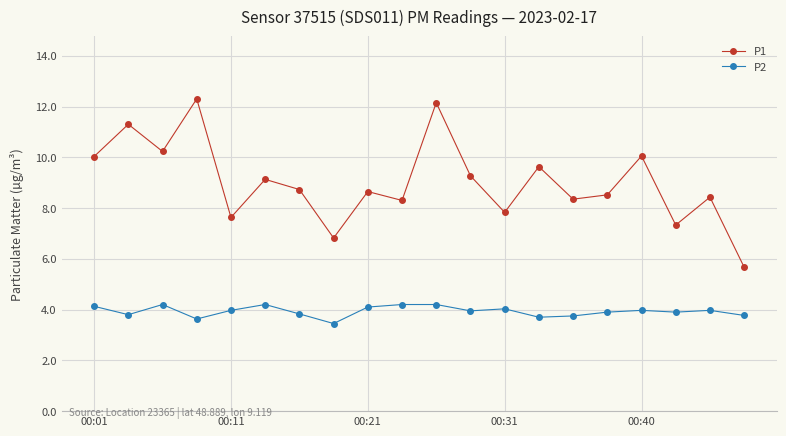

What is the difference between the maximum and minimum values in the P2 series?

0.8